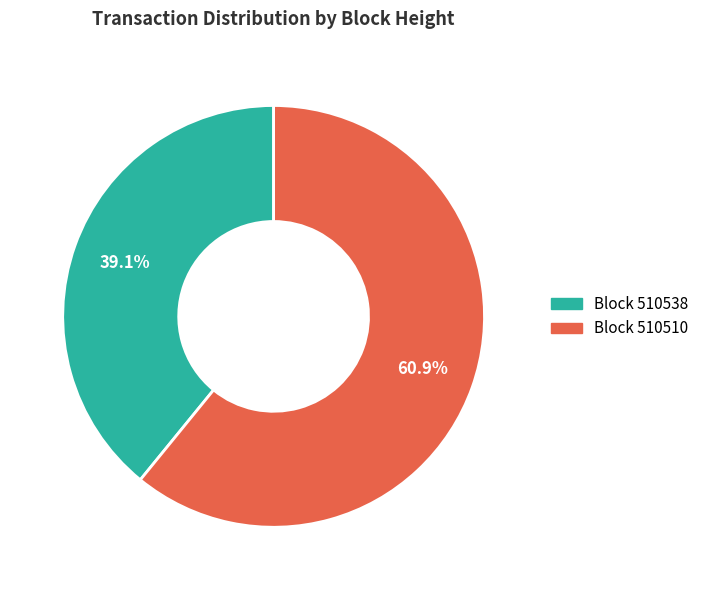

Which category has the biggest portion of the pie?

510510